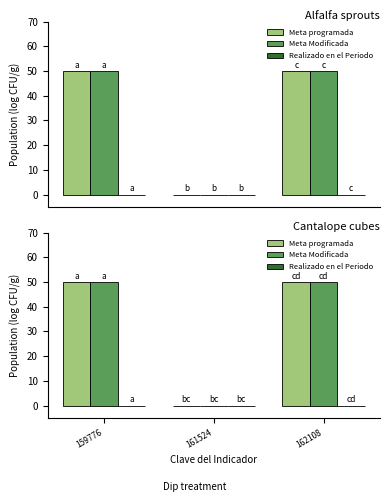

What are all the series names shown in the legend?

Meta programada, Meta Modificada, Realizado en el Periodo